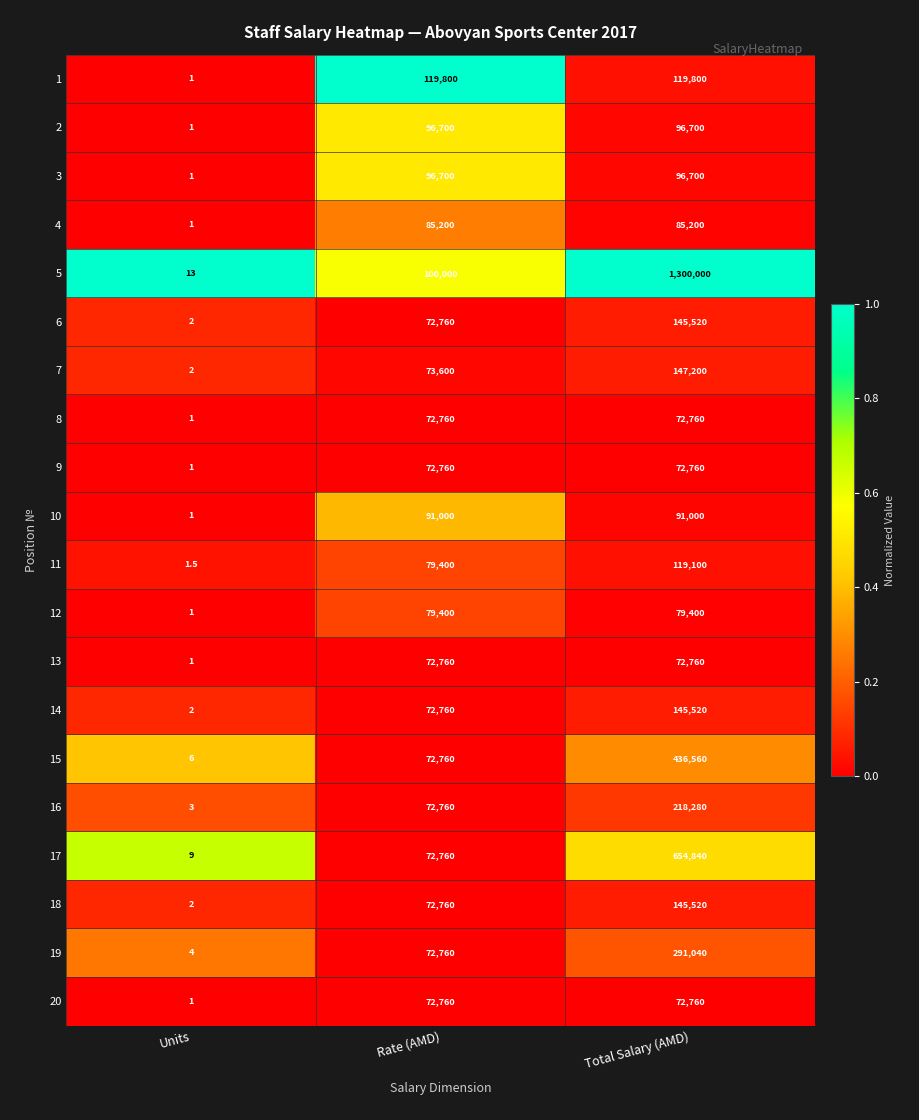

The 20 series shows 1.0 at Units. True or false?

True